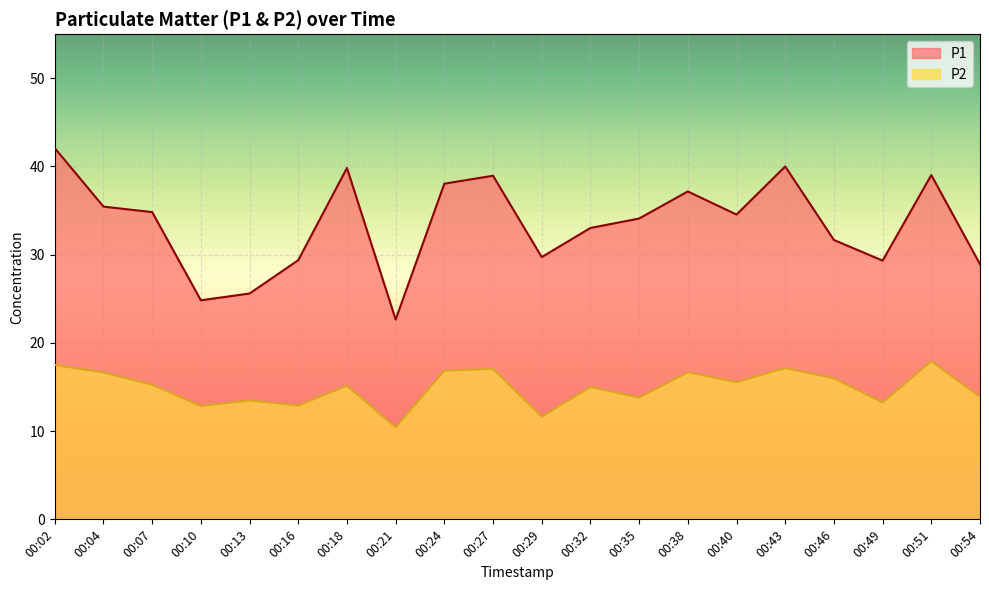

Which has a higher value, 00:49 or 00:24?

00:24